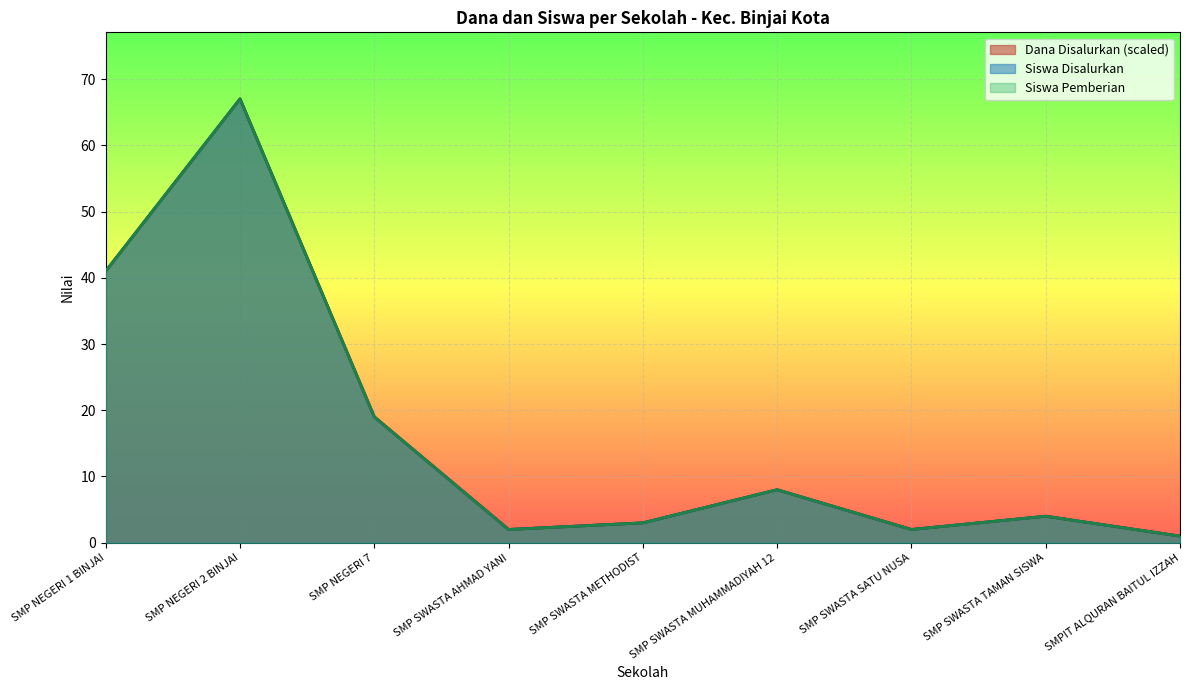

How many lines are shown in the chart?

3